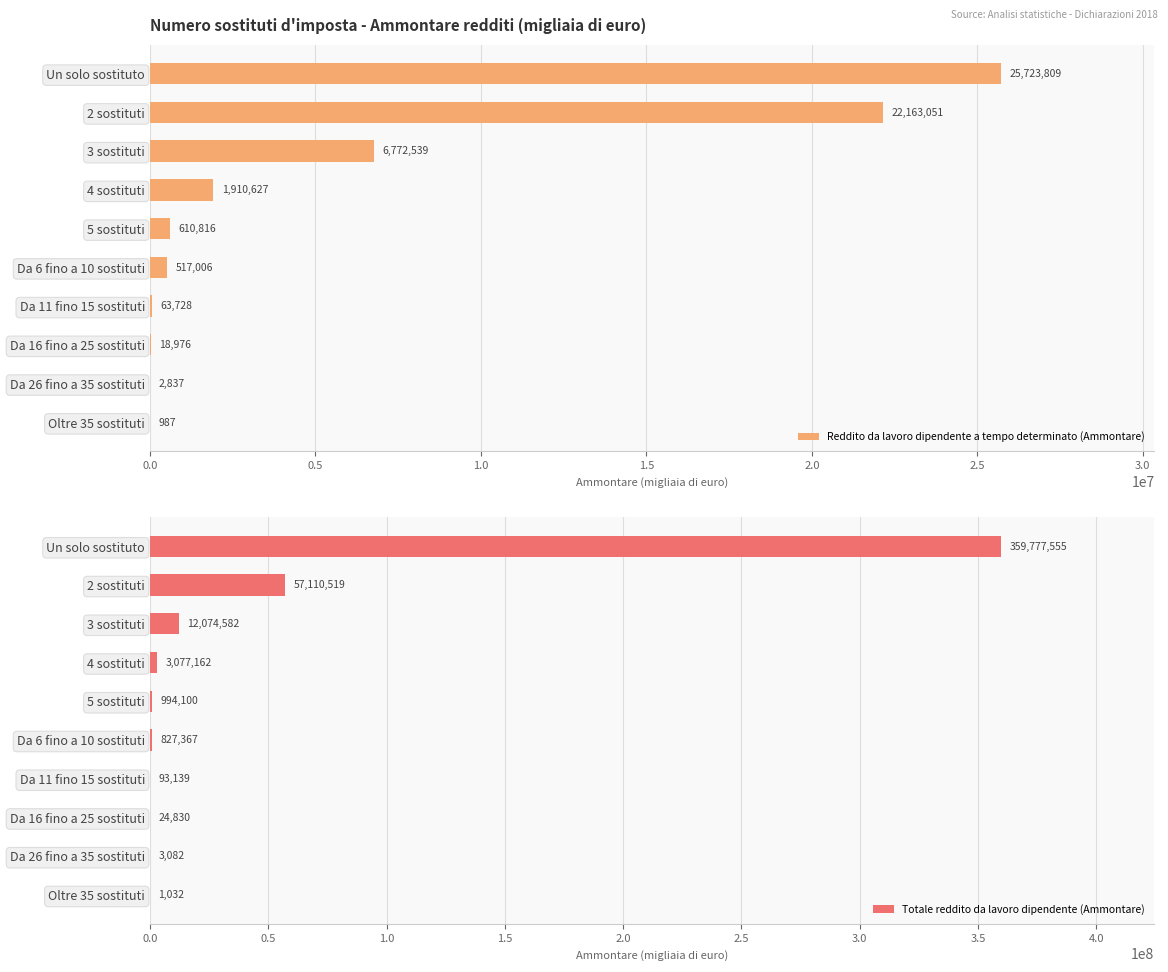

Rank the series by their maximum value, from highest to lowest.

Totale reddito da lavoro dipendente (Ammontare), Reddito da lavoro dipendente a tempo determinato (Ammontare)